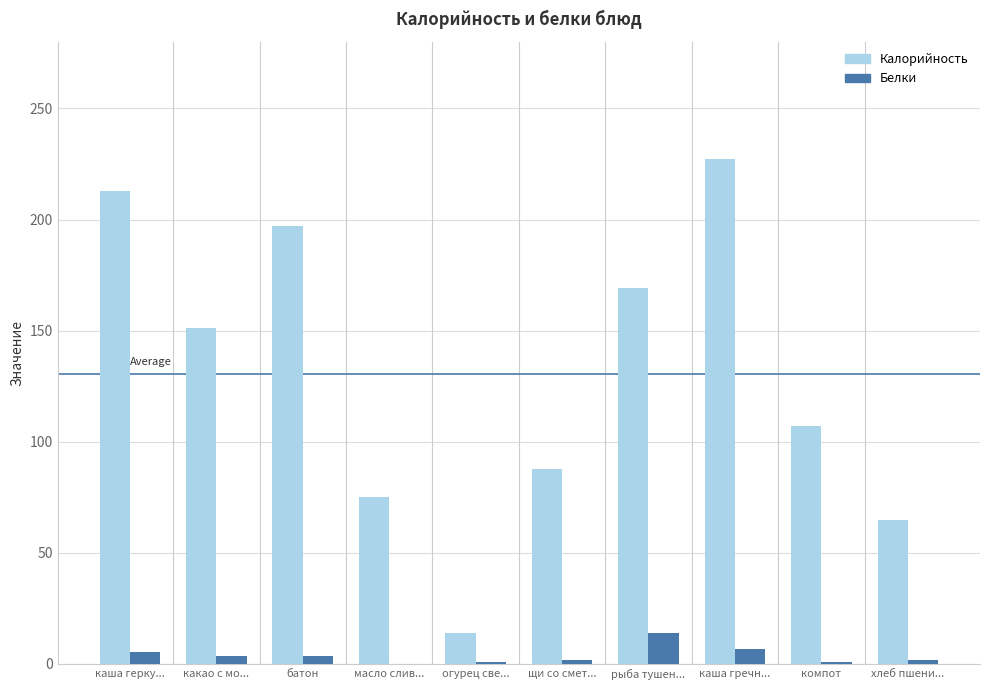

True or false: Калорийность has a value of 87.8 at щи со смет....

True